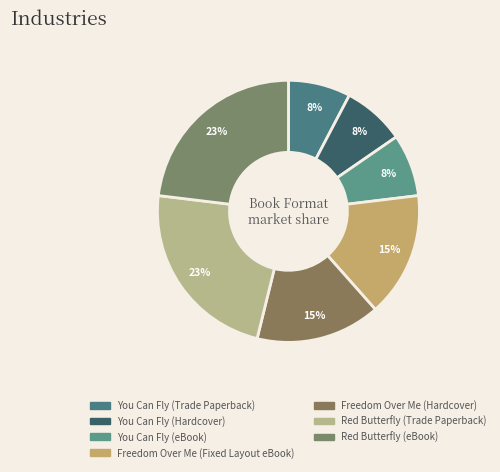

Do Red Butterfly (eBook) and You Can Fly (Trade Paperback) together represent more than half of the pie?

No